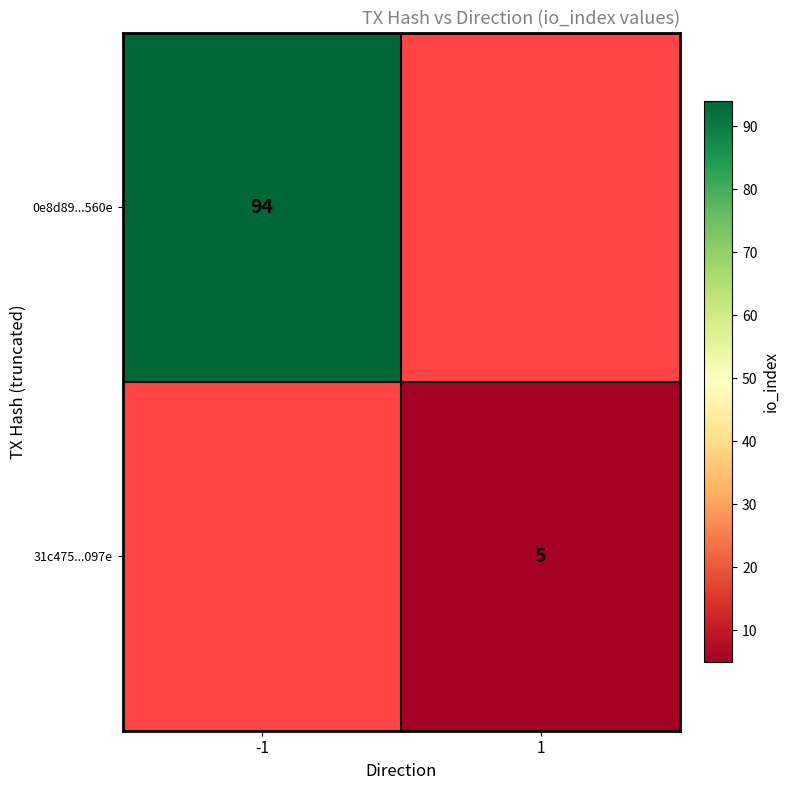

Is it true that 0e8d89...560e equals 94 at -1?

True